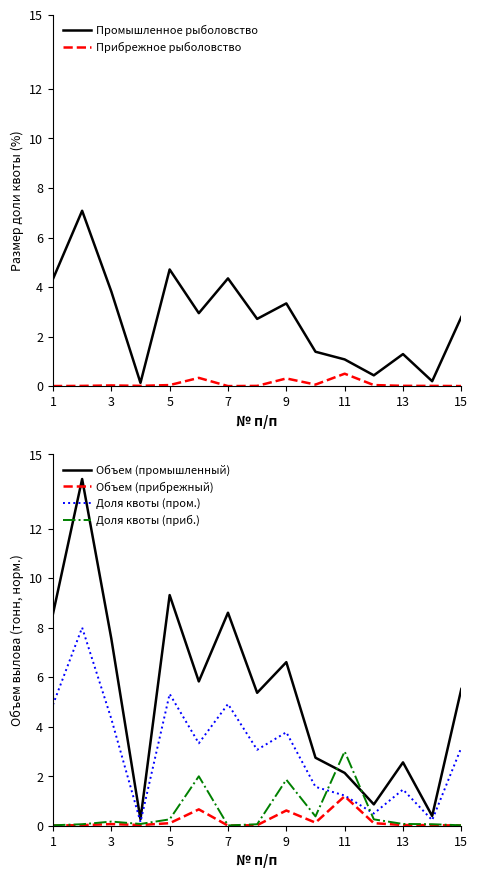

What are all the series names shown in the legend?

Промышленное рыболовство, Прибрежное рыболовство, Объем (промышленный), Объем (прибрежный), Доля квоты (пром.), Доля квоты (приб.)